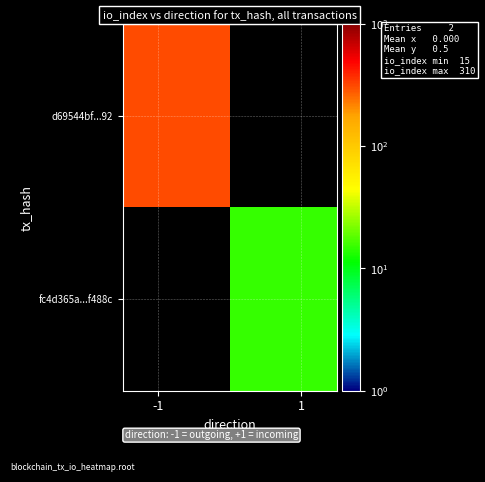

What is the highest value of the d69544bf...92 series?

310.0